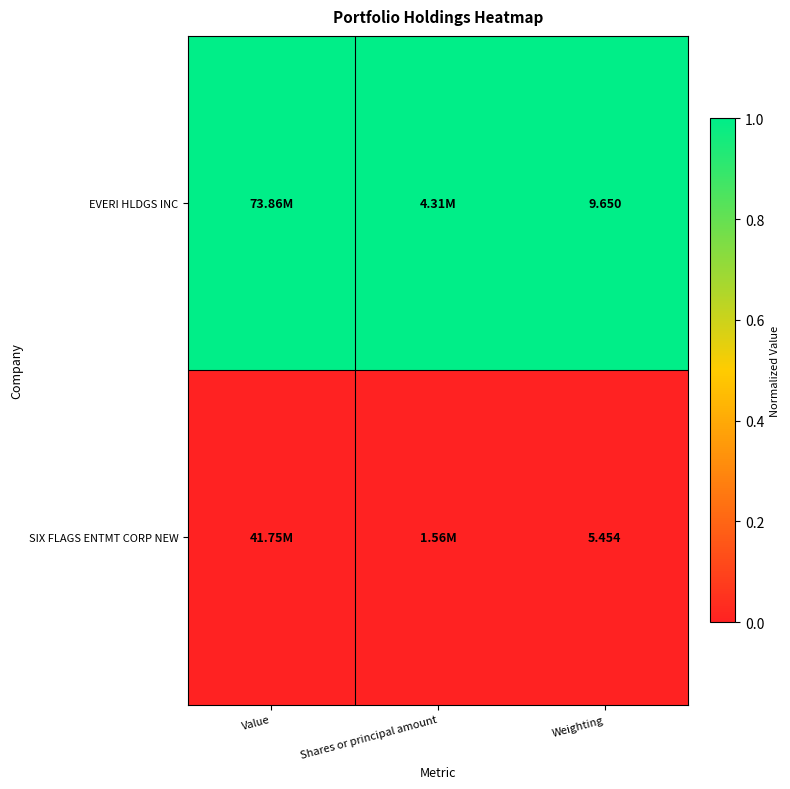

Rank the series at Weighting from lowest to highest value.

SIX FLAGS ENTMT CORP NEW, EVERI HLDGS INC